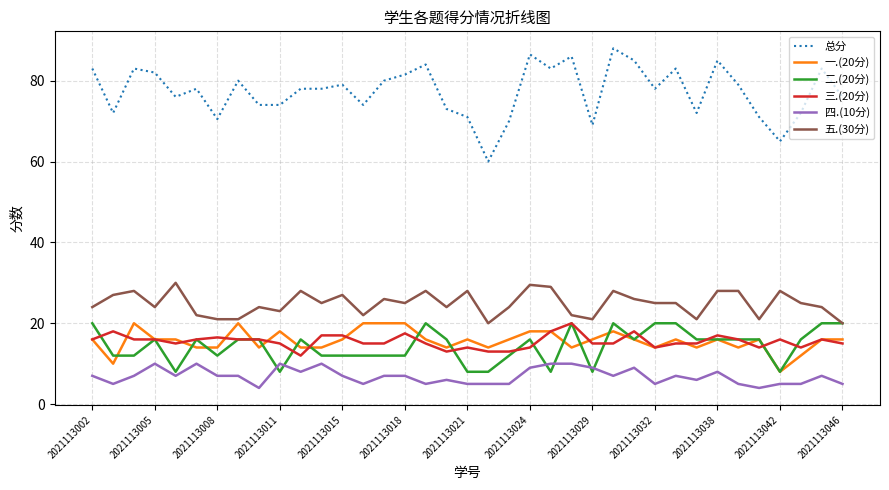

Which series has the largest total across all categories?

总分